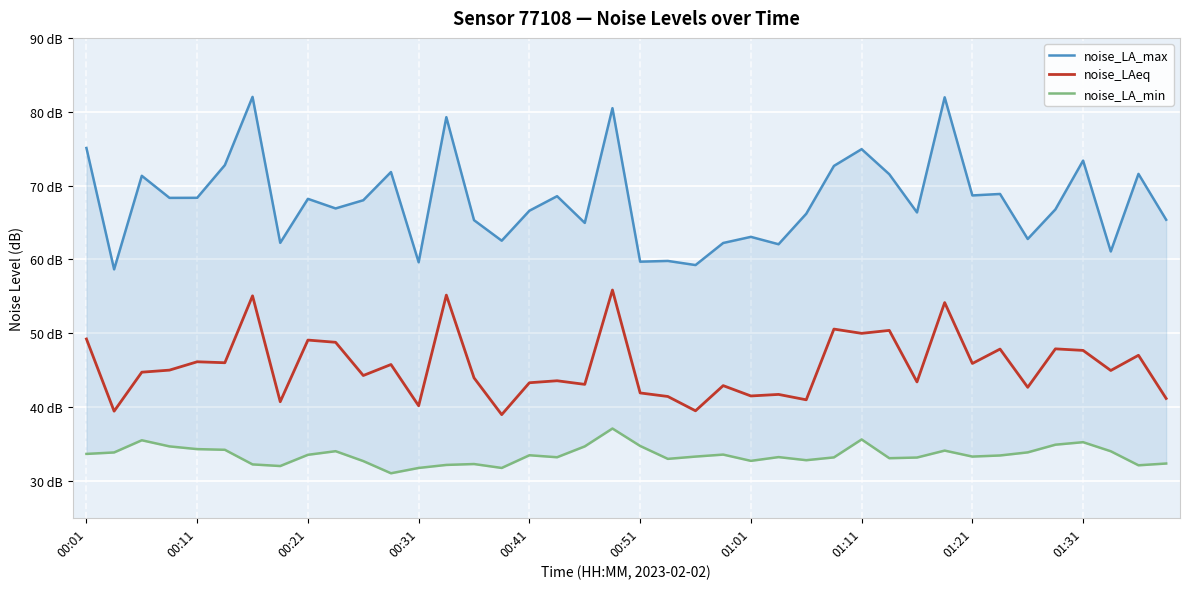

What is the difference between the maximum and minimum values in the noise_LA_max series?

23.4